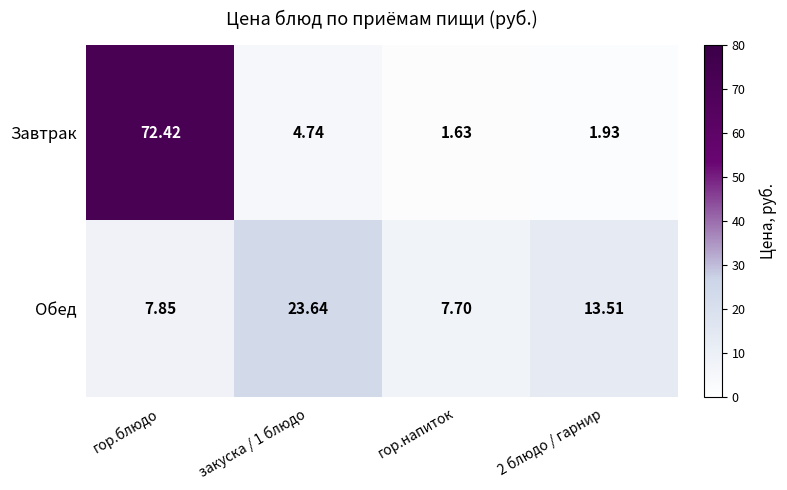

Which category has the highest value across all series?

гор.блюдо